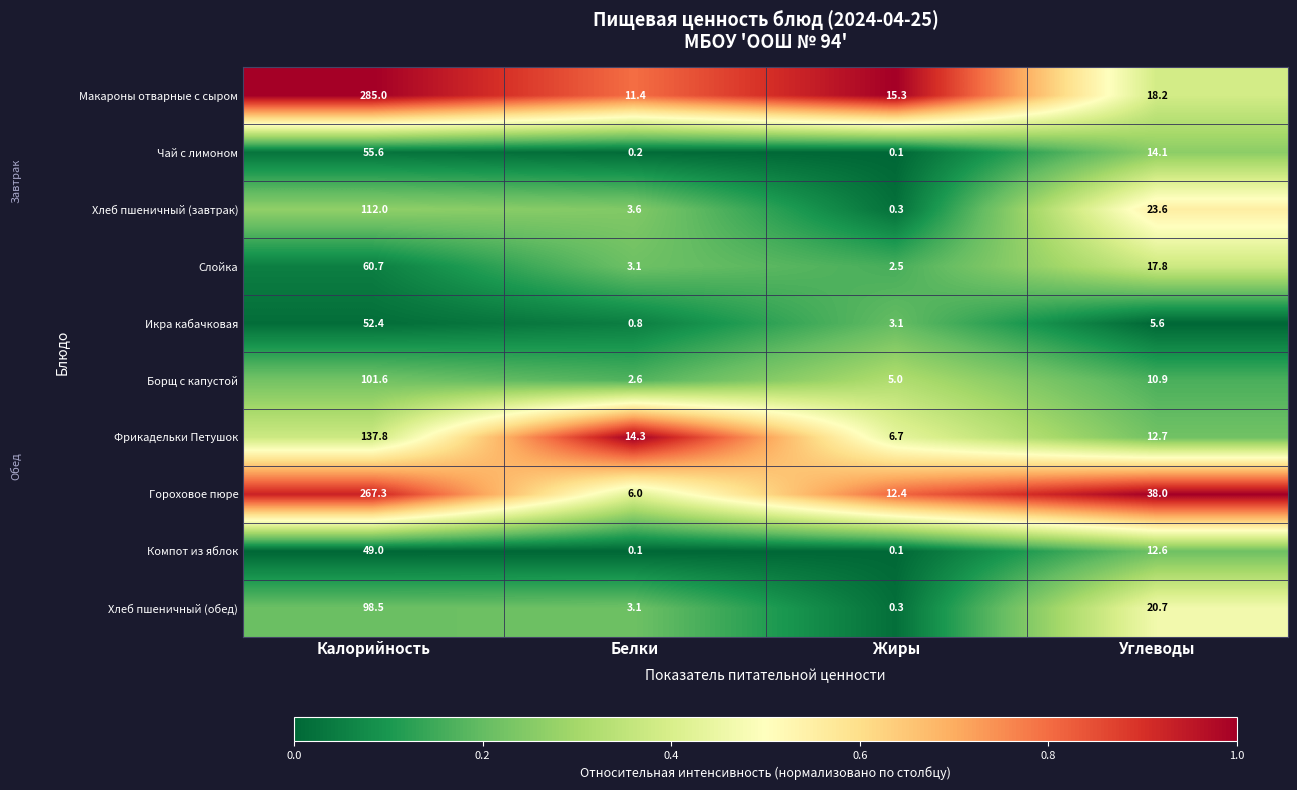

What is the total value across all series at Калорийность?

1219.9